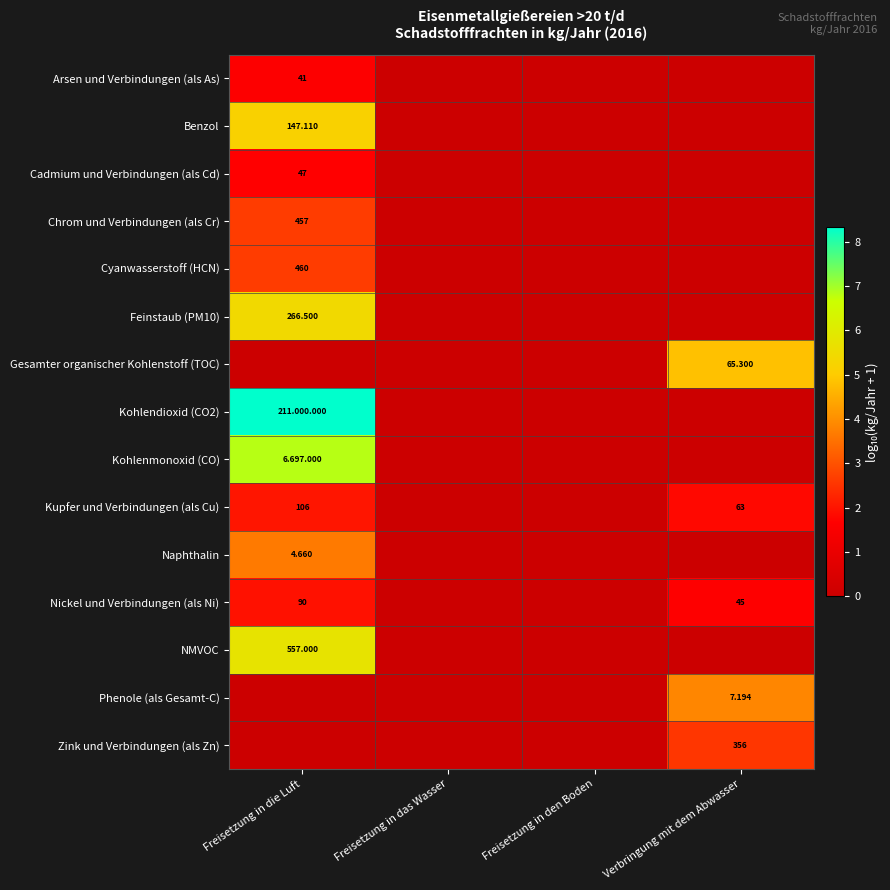

How many data points in Gesamter organischer Kohlenstoff (TOC) are above 0?

1